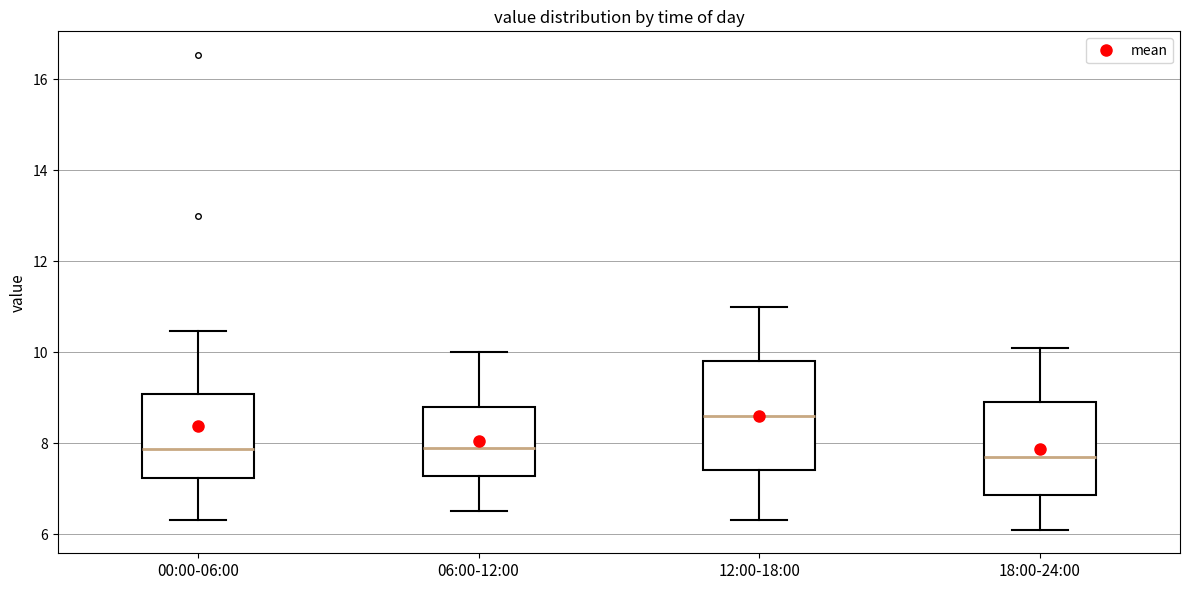

Where is the upper edge of the box for 06:00-12:00 on the y-axis? The values are not printed on the chart, so give them approximately, as read against the axis.

8.8